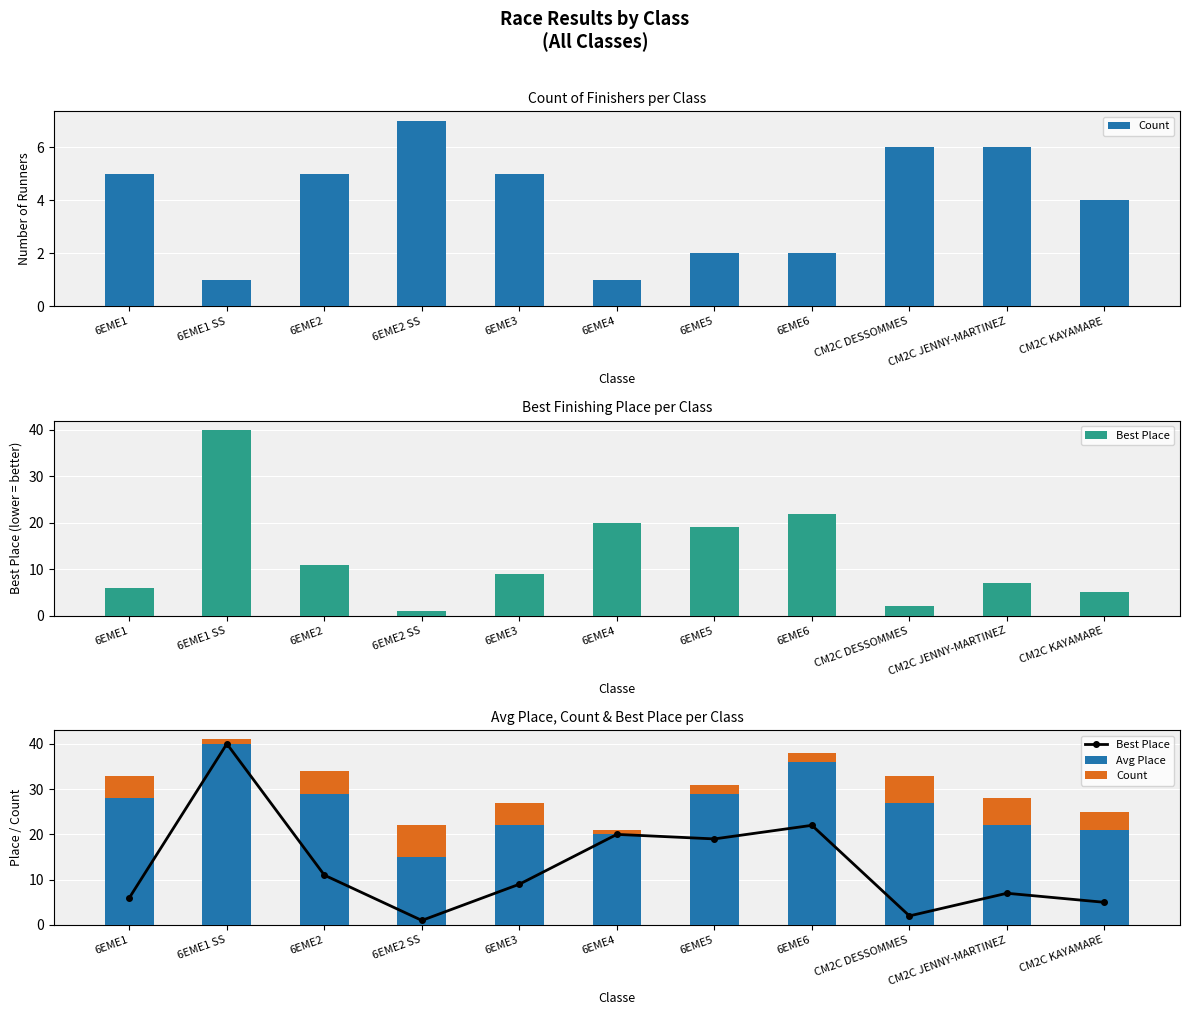

What is the difference between the highest and lowest values at CM2C DESSOMMES?

25